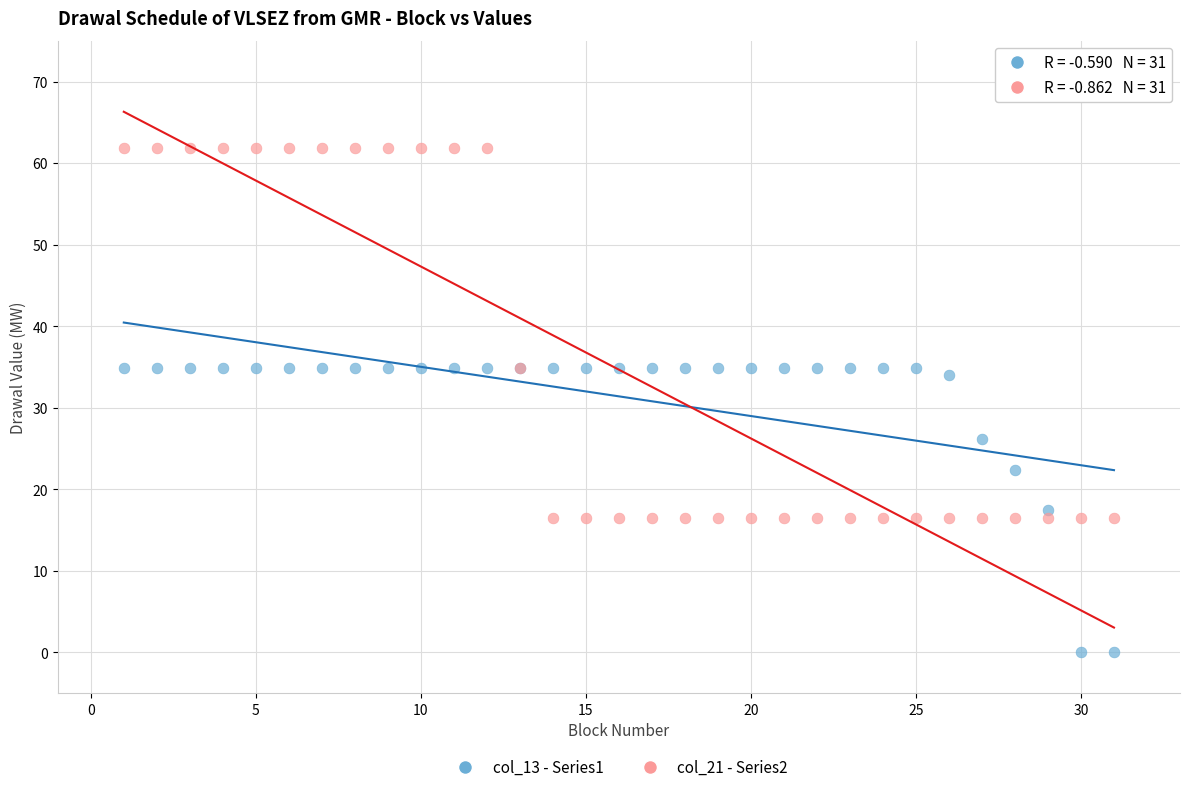

Which series reaches the minimum Y coordinate?

col_13 - Series1